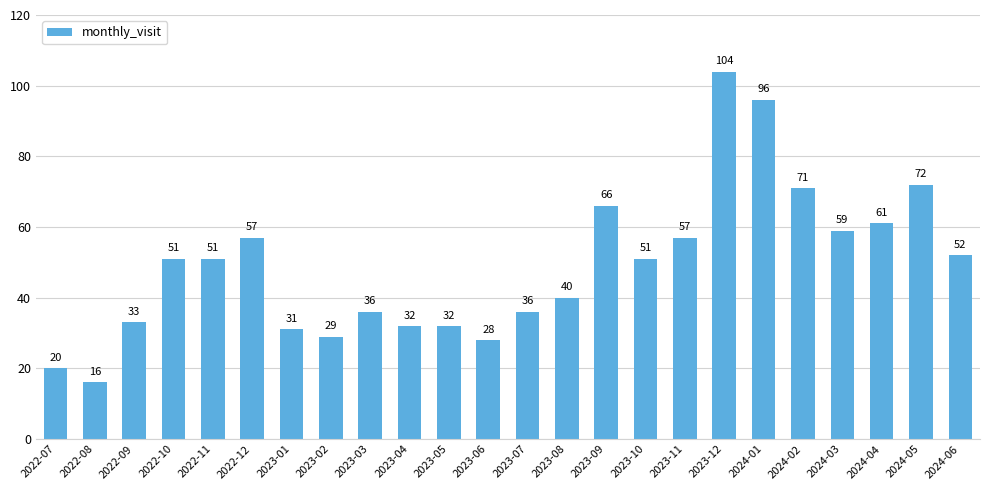

Count the number of data series in this chart.

1